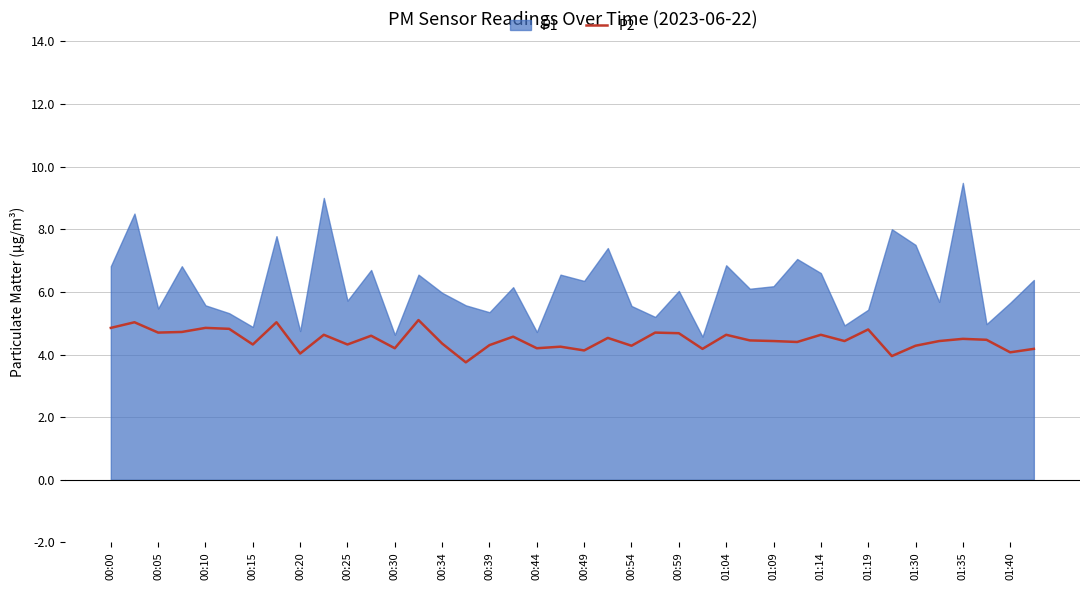

How many data points are above 4?

38